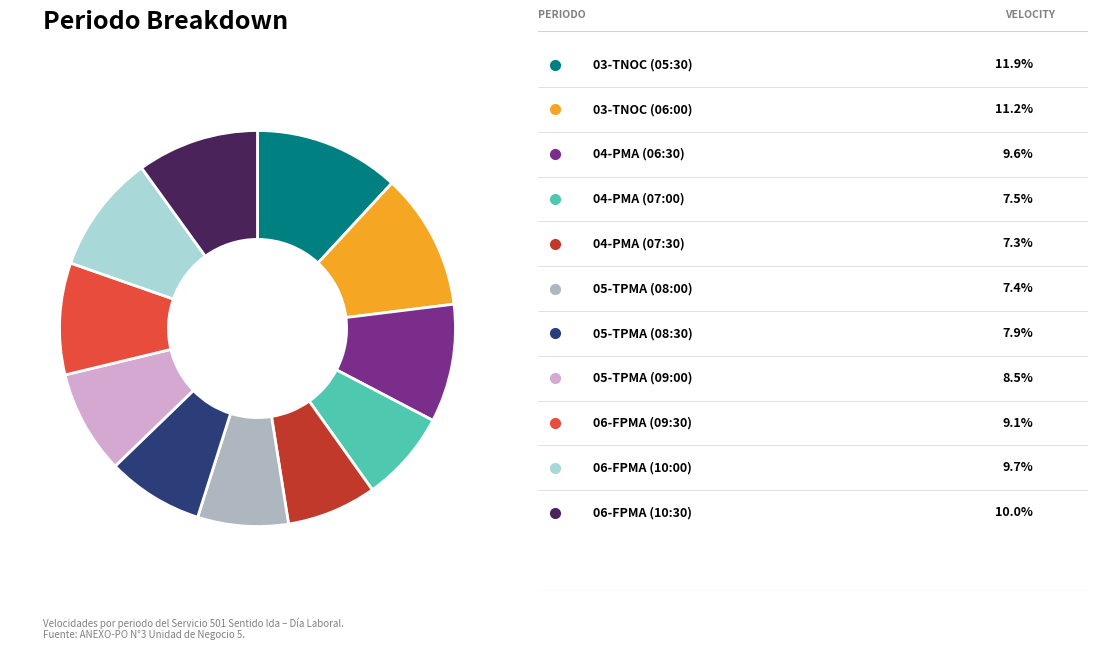

How many segments does this pie chart have?

11